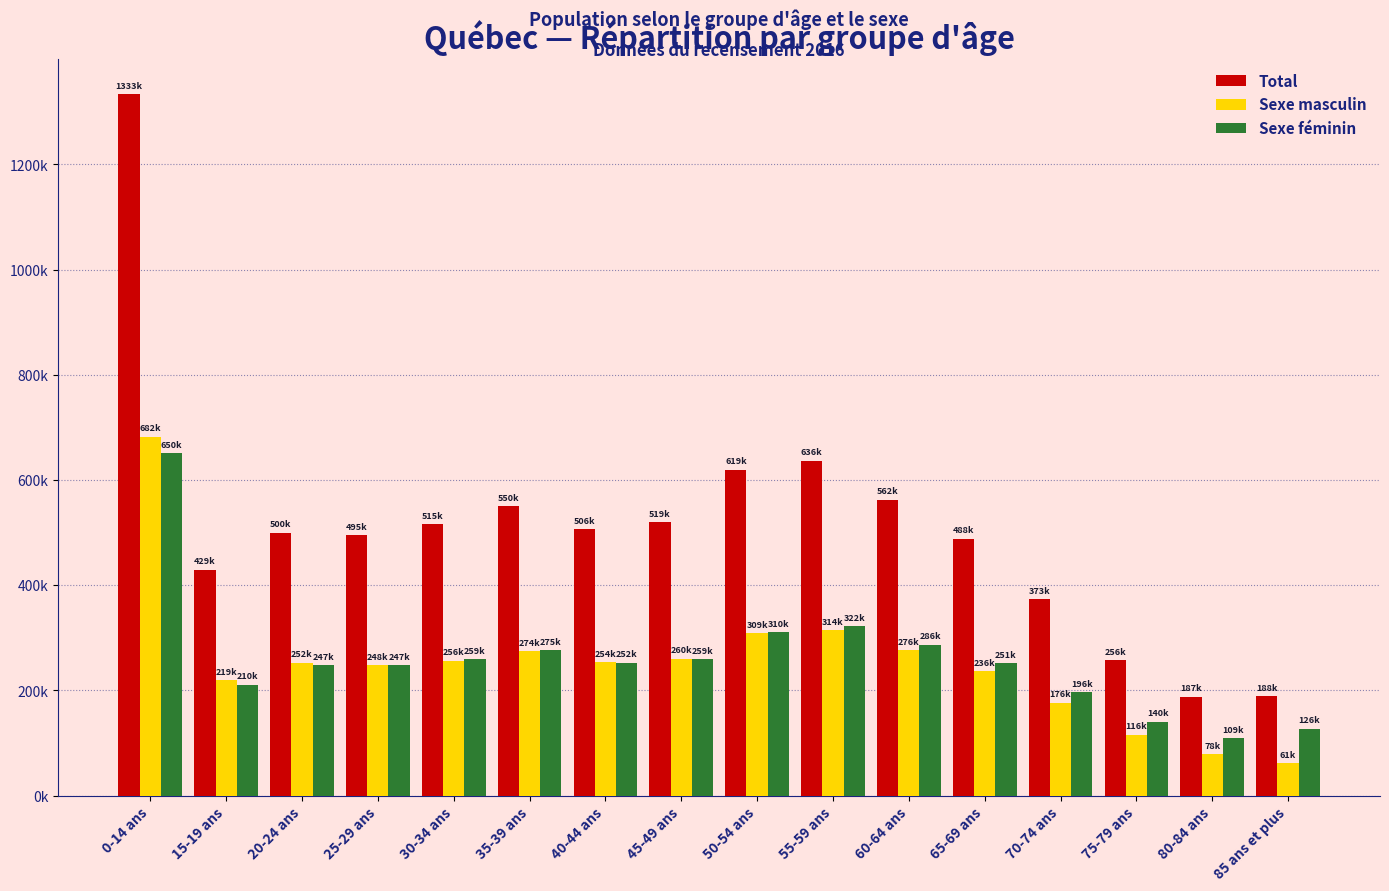

At which category is the sum across all series the highest?

0-14 ans